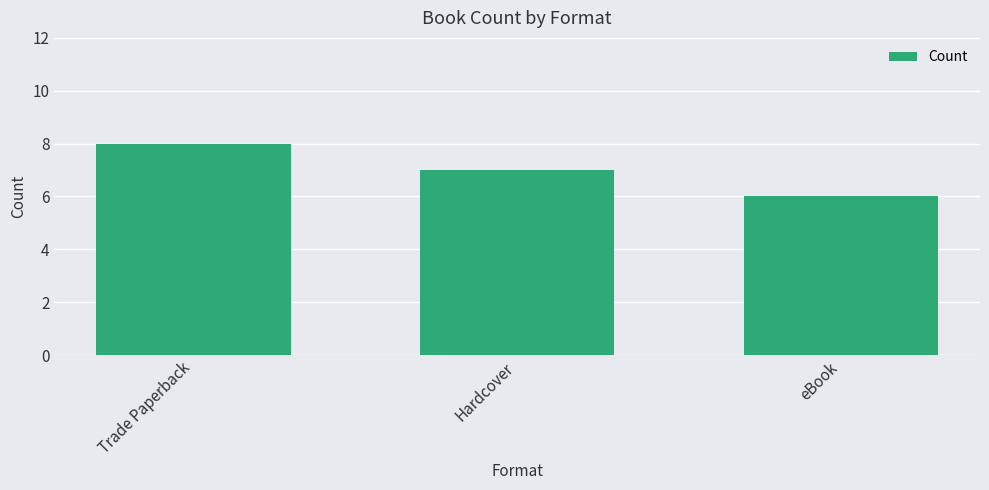

Is it true that the value at Hardcover is 10?

False